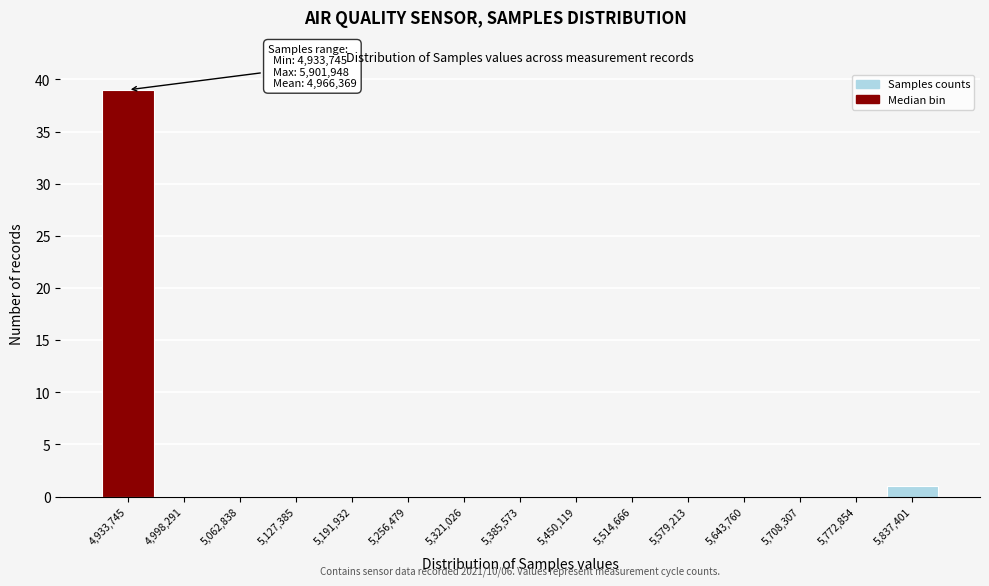

Reading left to right, list all the values displayed in this chart.

4,933,745=39	4,998,291=0	5,062,838=0	5,127,385=0	5,191,932=0	5,256,479=0	5,321,026=0	5,385,573=0	5,450,119=0	5,514,666=0	5,579,213=0	5,643,760=0	5,708,307=0	5,772,854=0	5,837,401=1